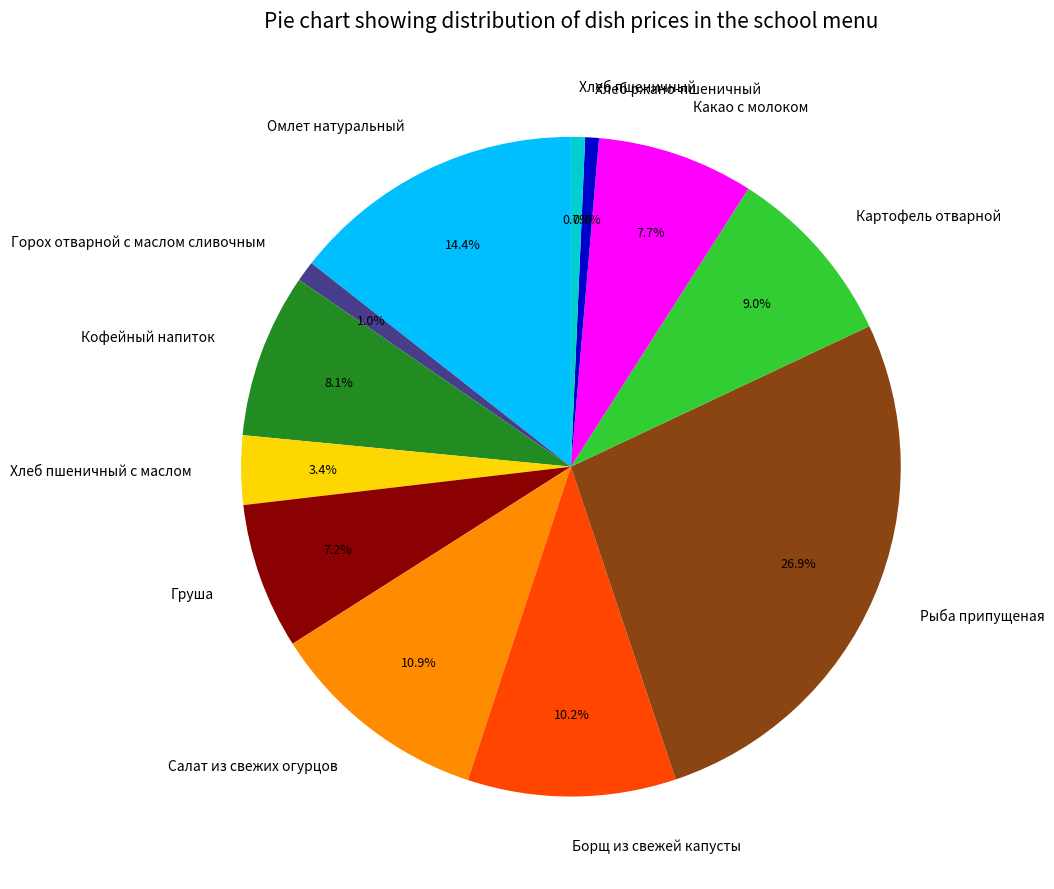

To the nearest percent, what portion does Хлеб пшеничный represent?

1%